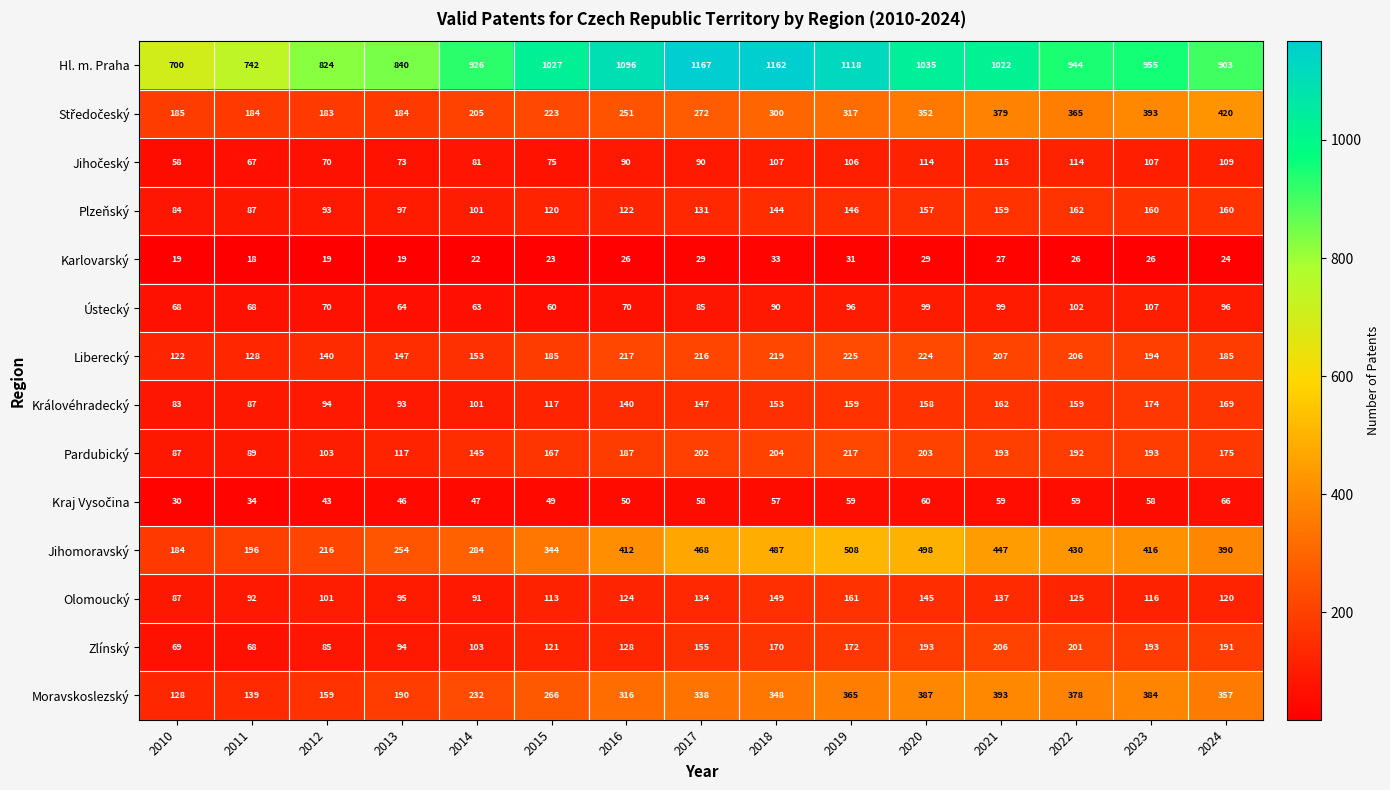

What is the total value across all series at 2024?

3365